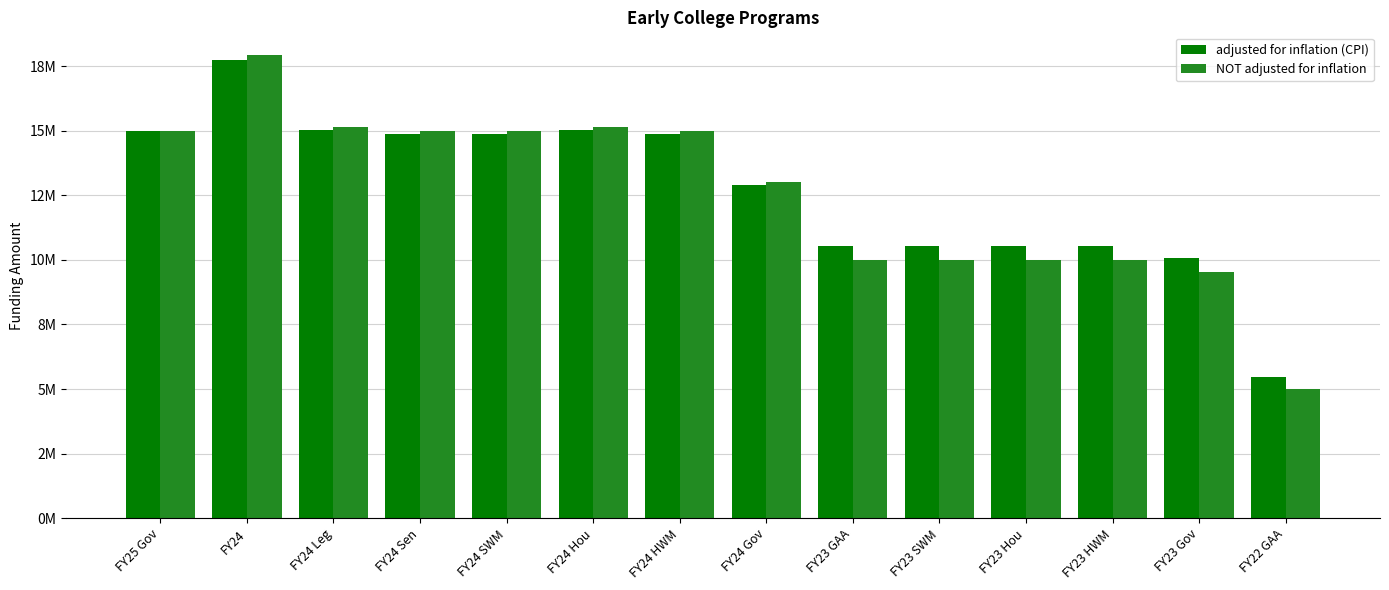

Between FY24 Leg and FY24 Sen, which series saw the biggest shift?

NOT adjusted for inflation